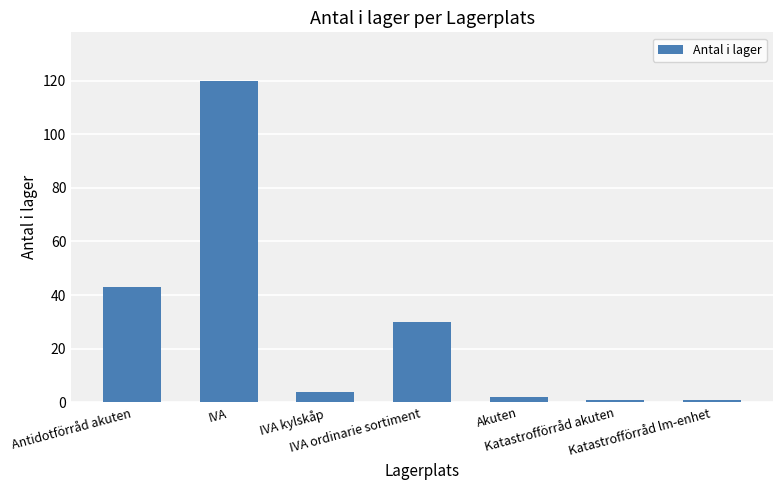

What is the smallest value displayed?

1